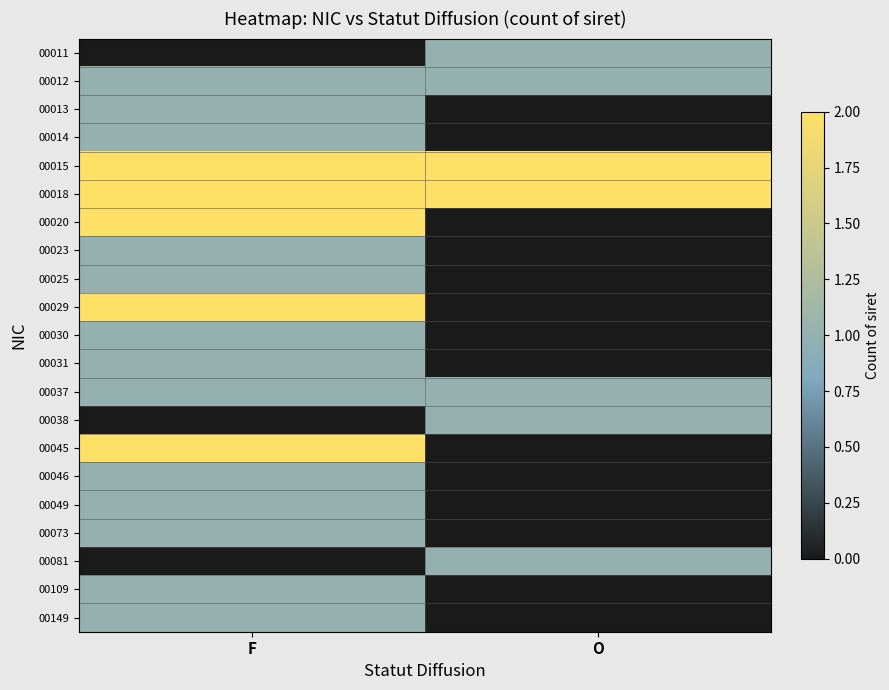

What is the maximum value shown in the chart?

2